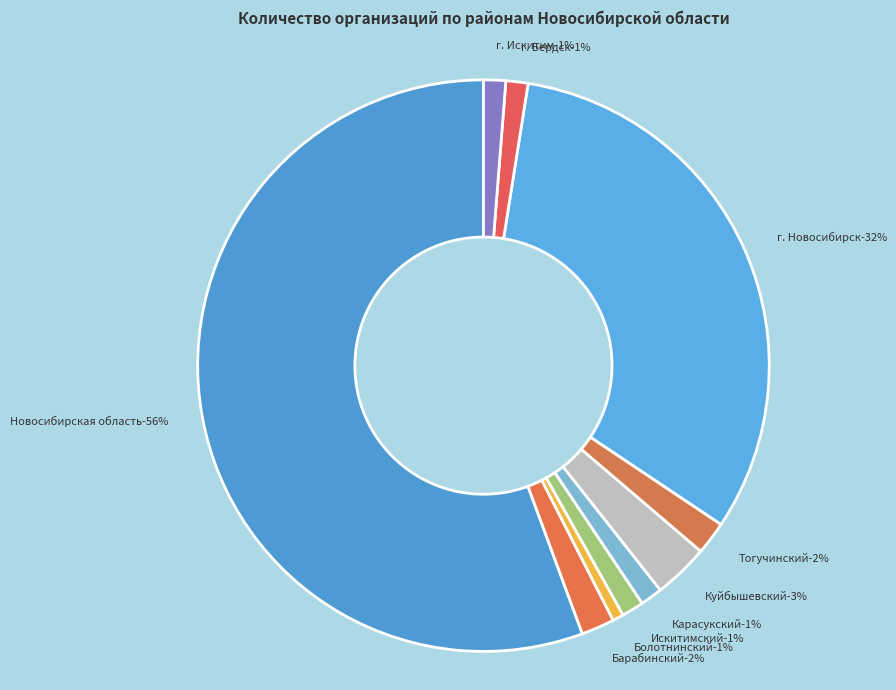

Which slice represents more than half of the pie?

Новосибирская область